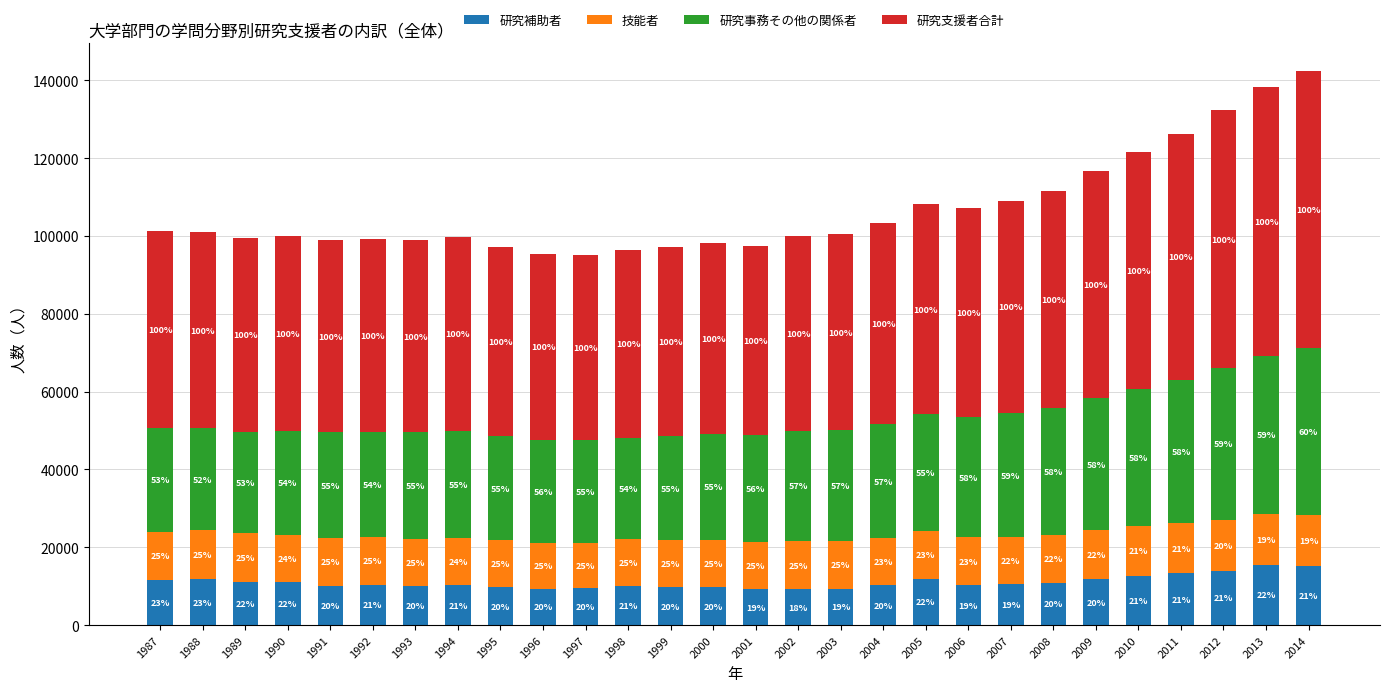

Between 2014 and 2010, which is larger?

2014